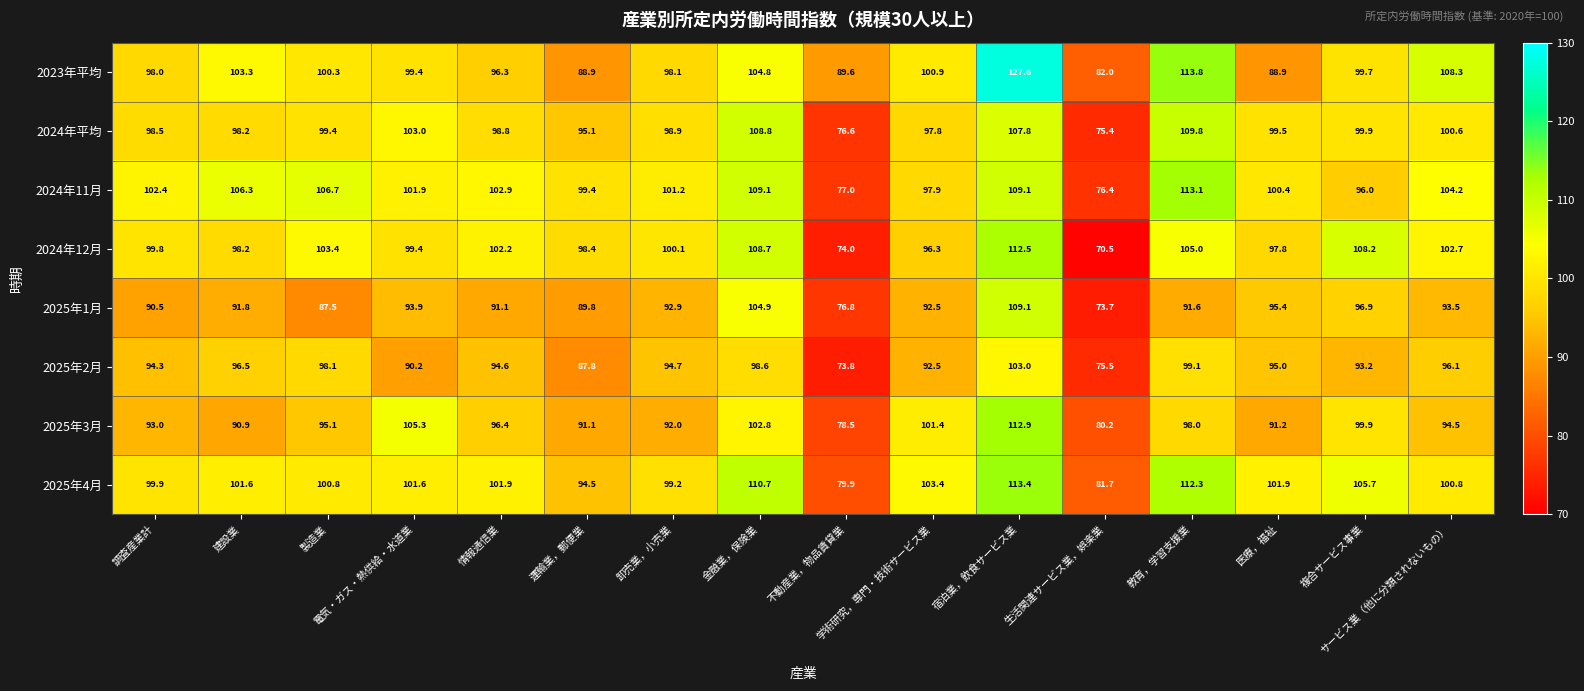

What is the maximum value shown in the chart?

127.6